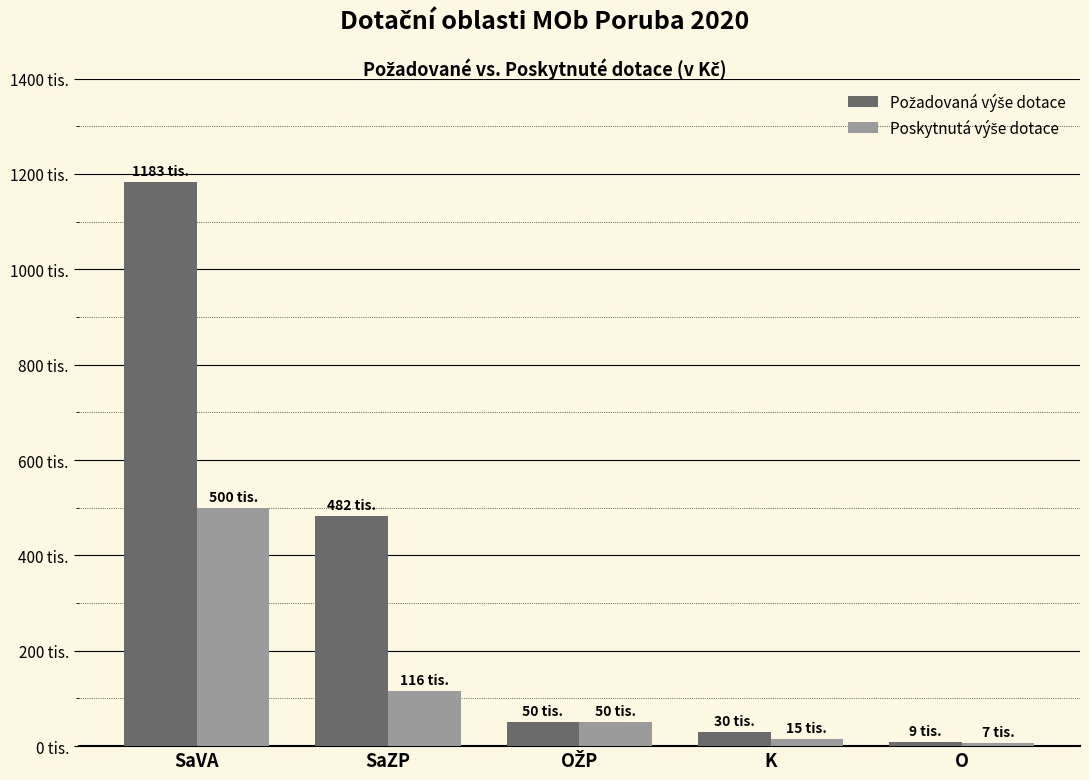

At which category is the sum across all series the highest?

SaVA